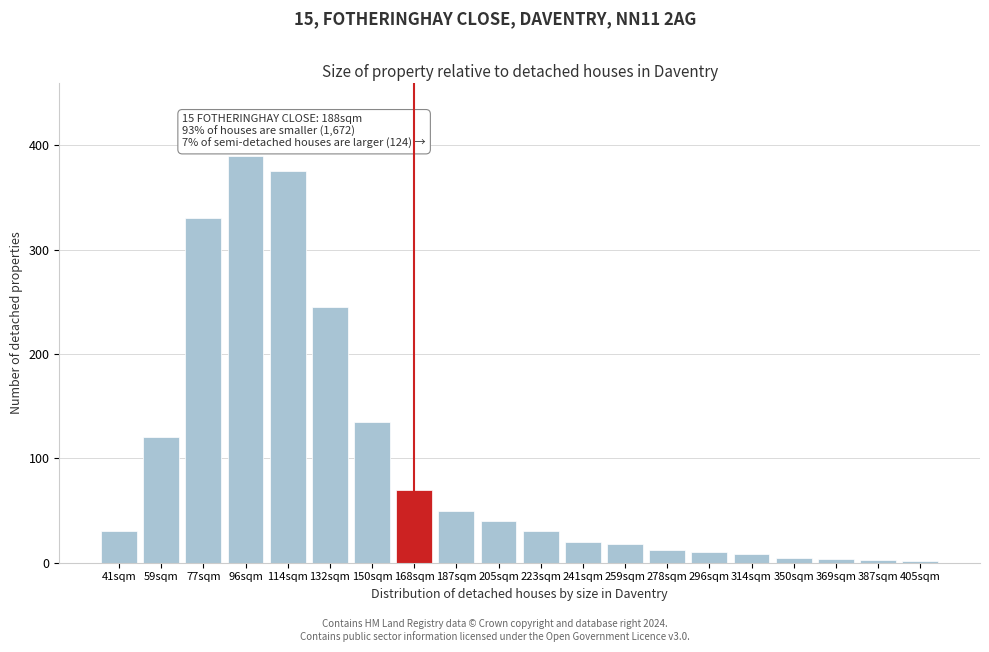

What is the average value?

95